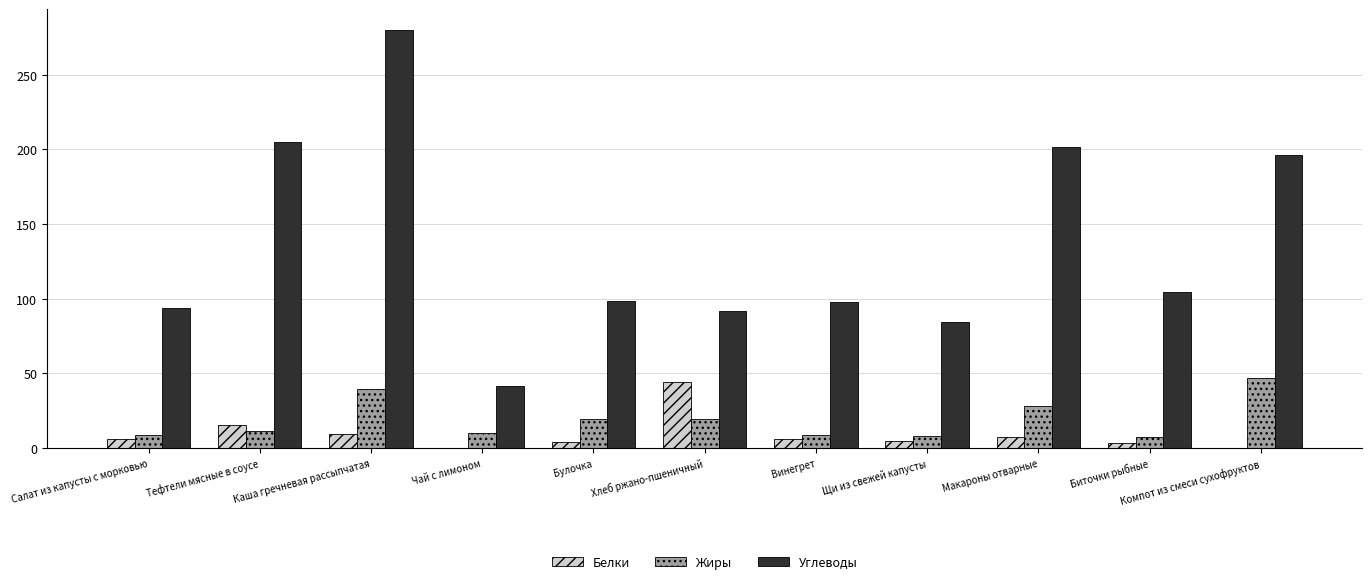

The Углеводы series shows 196.4 at Компот из смеси сухофруктов. True or false?

True